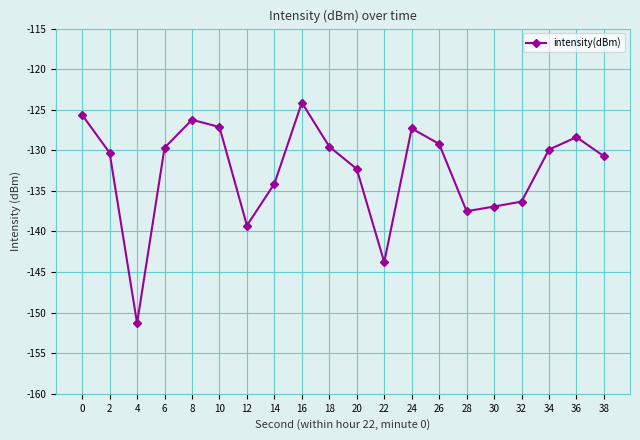

What is the maximum value shown in the chart?

-124.1